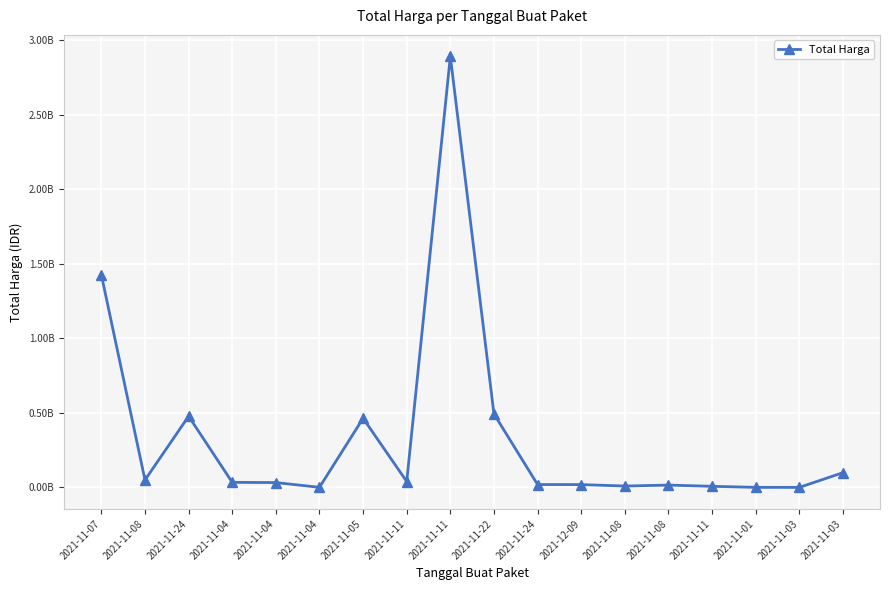

What is the difference between the values at 2021-11-24 and 2021-11-22?

15400000